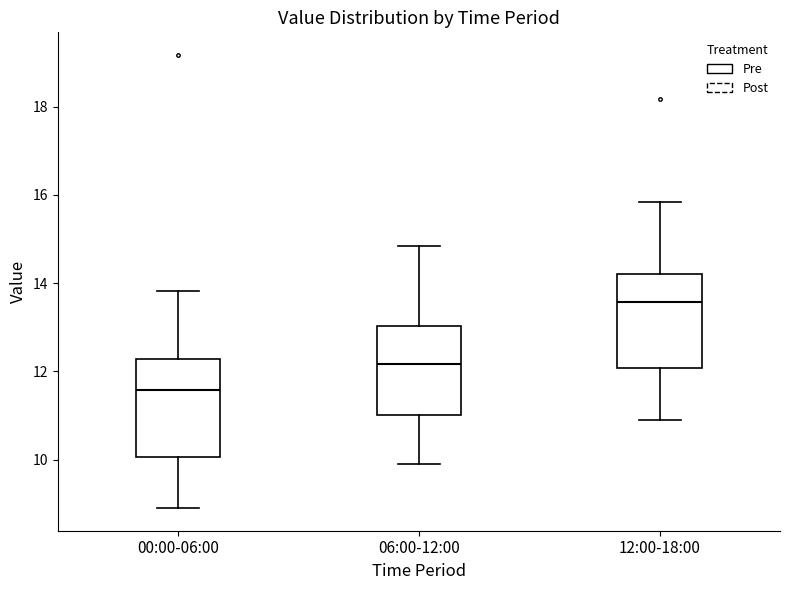

Reading left to right, transcribe this box plot: for each box, give where its median line is, the range the box spans, and where its two whiskers end, as read against the y-axis. The values are not printed on the chart, so give them approximately, as read against the axis.

00:00-06:00: median 11.6, box 10.0 to 12.2, whiskers 9.0 to 13.8
06:00-12:00: median 12.2, box 11.0 to 13.0, whiskers 10.0 to 14.8
12:00-18:00: median 13.6, box 12.0 to 14.2, whiskers 11.0 to 15.8